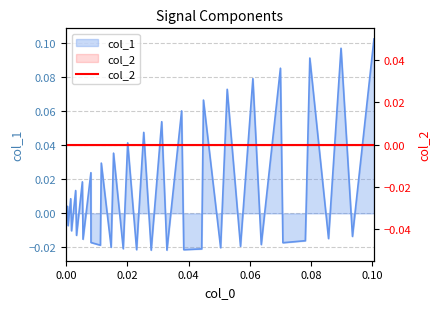

How many negative values are there?

21